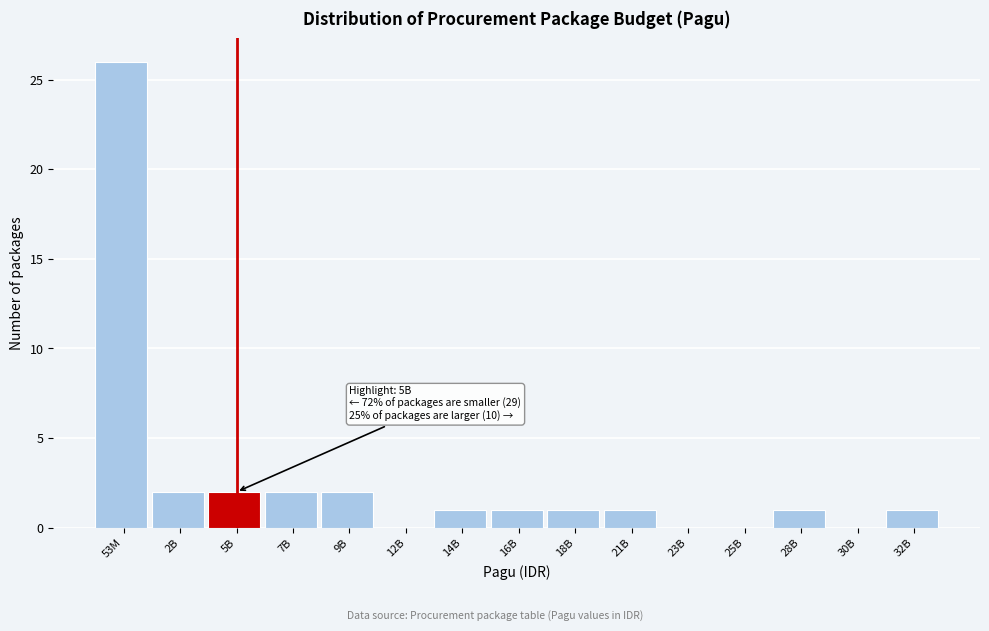

Reading right to left, extract all data points from this chart.

32B=1	30B=0	28B=1	25B=0	23B=0	21B=1	18B=1	16B=1	14B=1	12B=0	9B=2	7B=2	5B=2	2B=2	53M=26